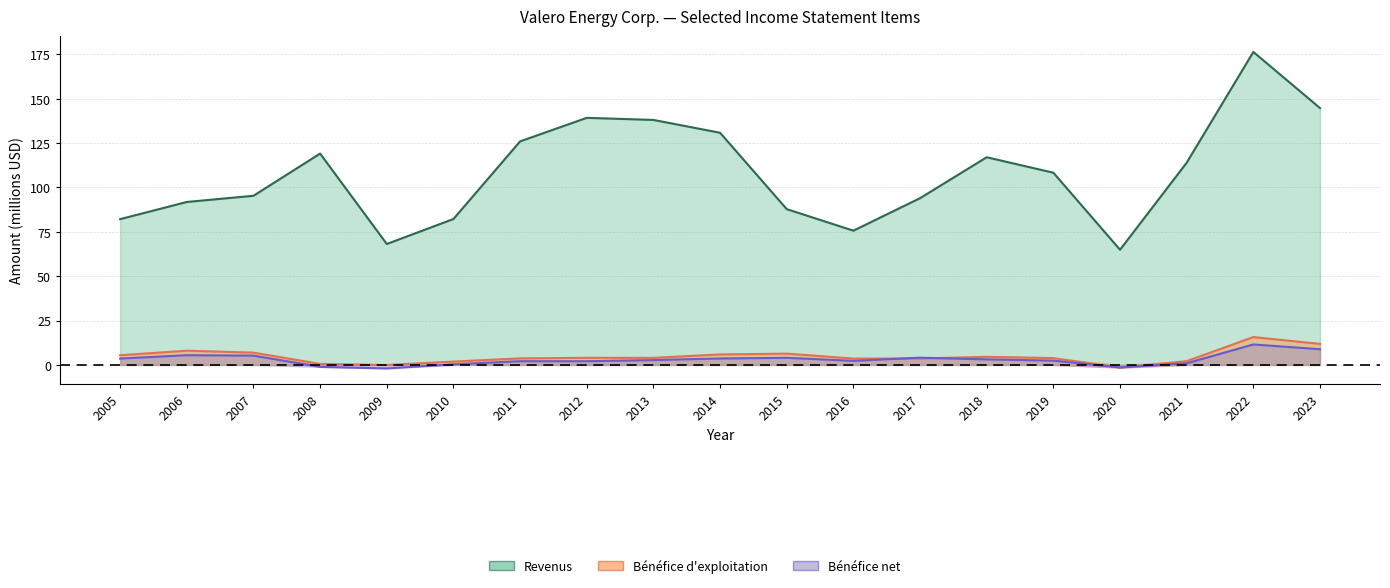

Where is Bénéfice net nearest to the value 4?

2015